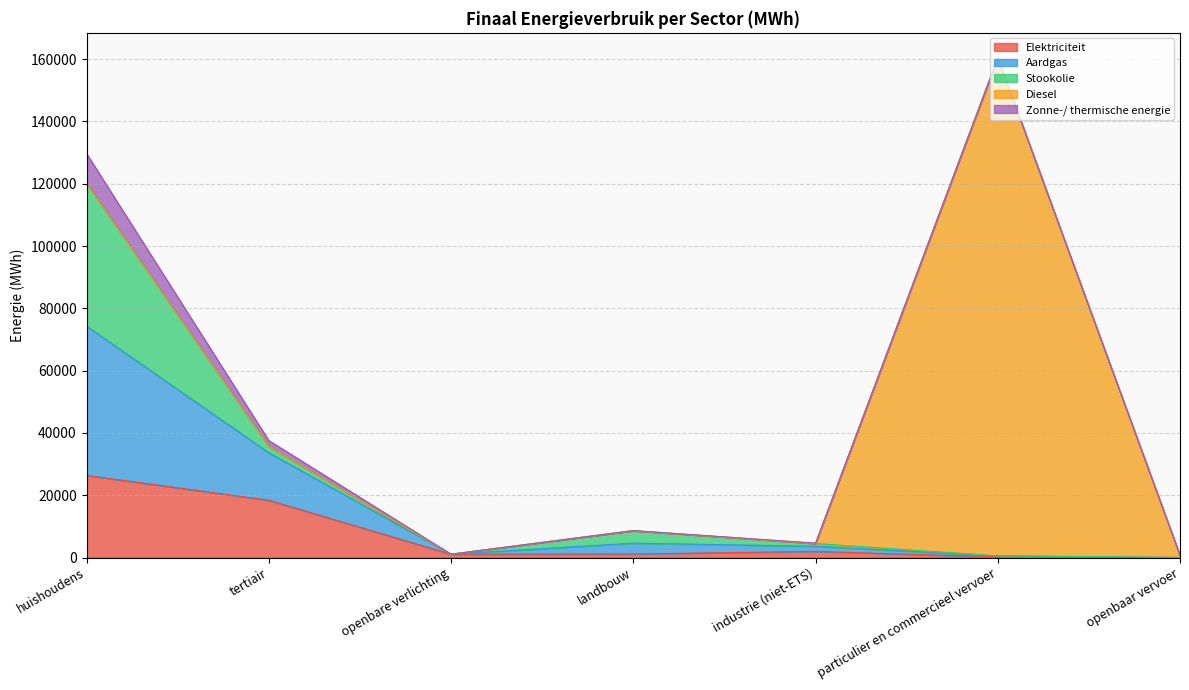

Count the number of data series in this chart.

5